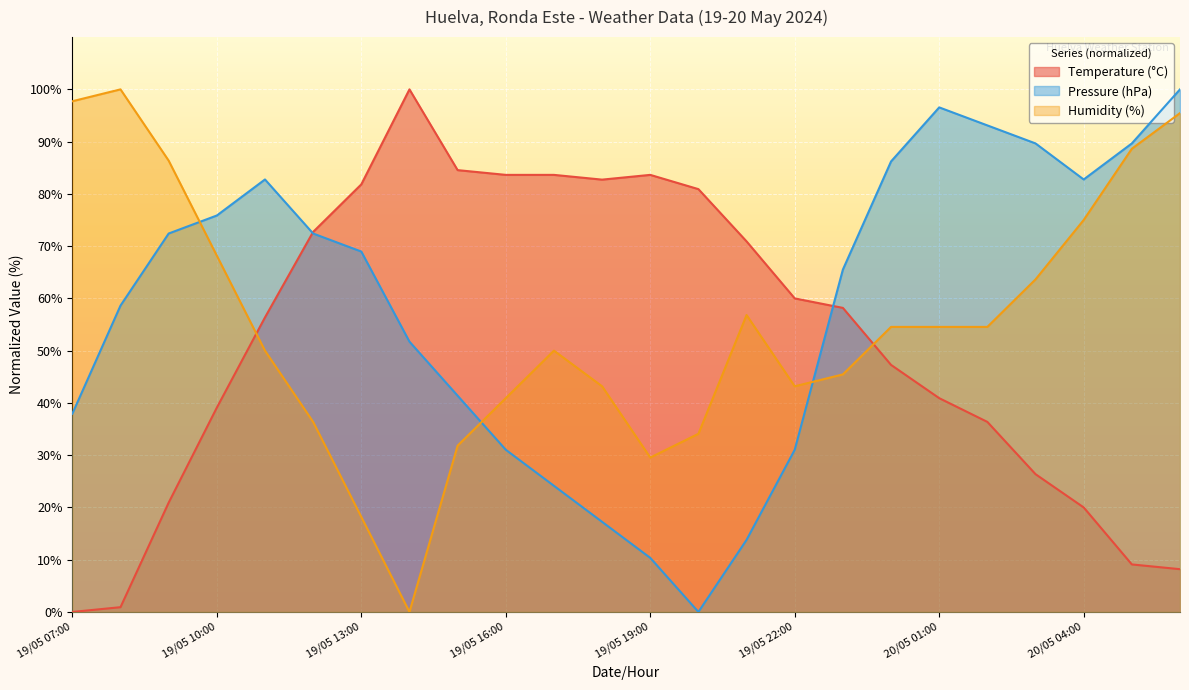

How many positive values does the Temperature (°C) series have?

23